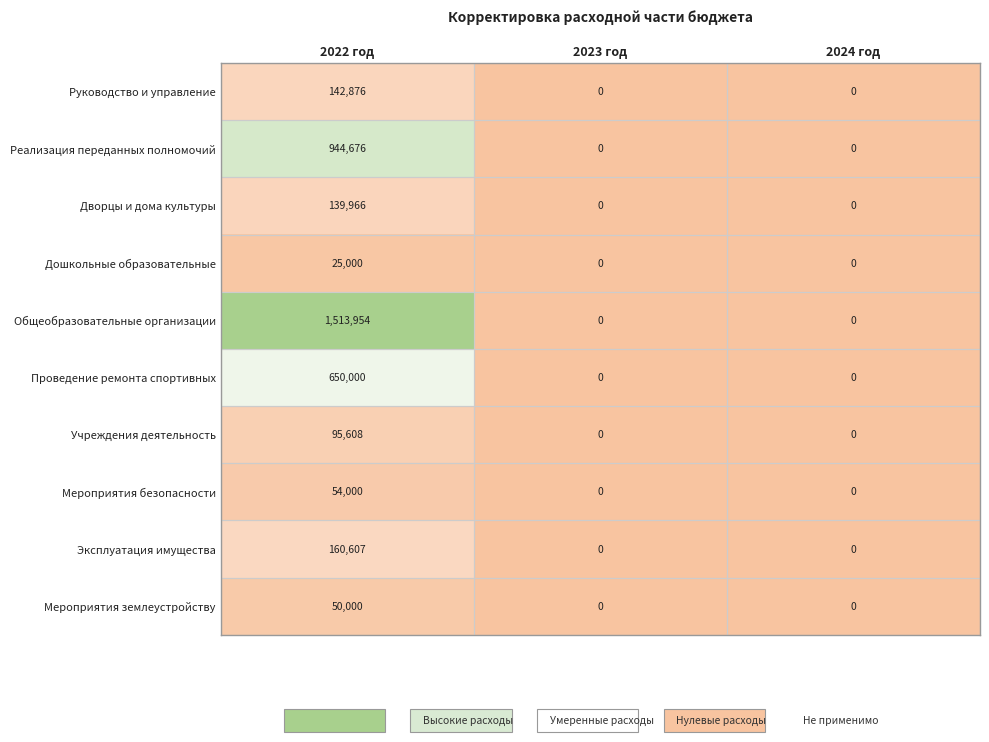

Which category has the highest value across all series?

2022 год